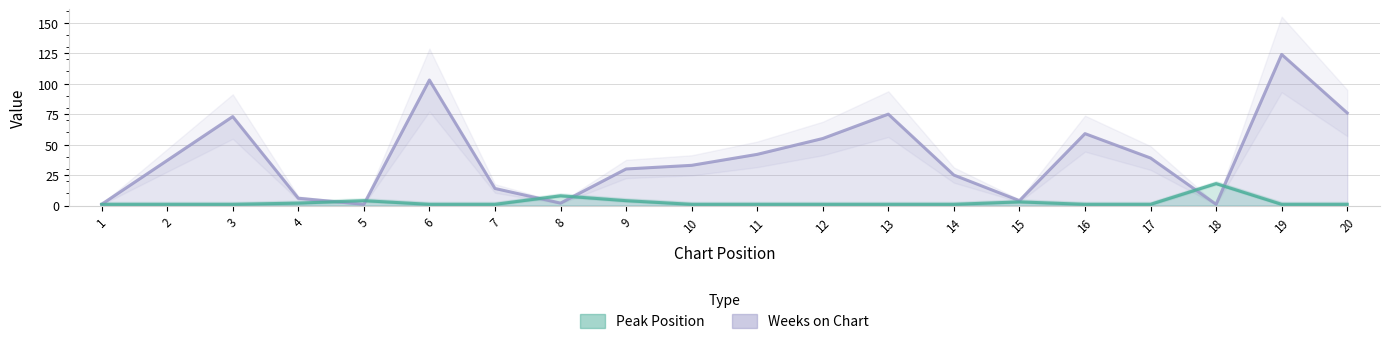

Which category has the highest value across all series?

19